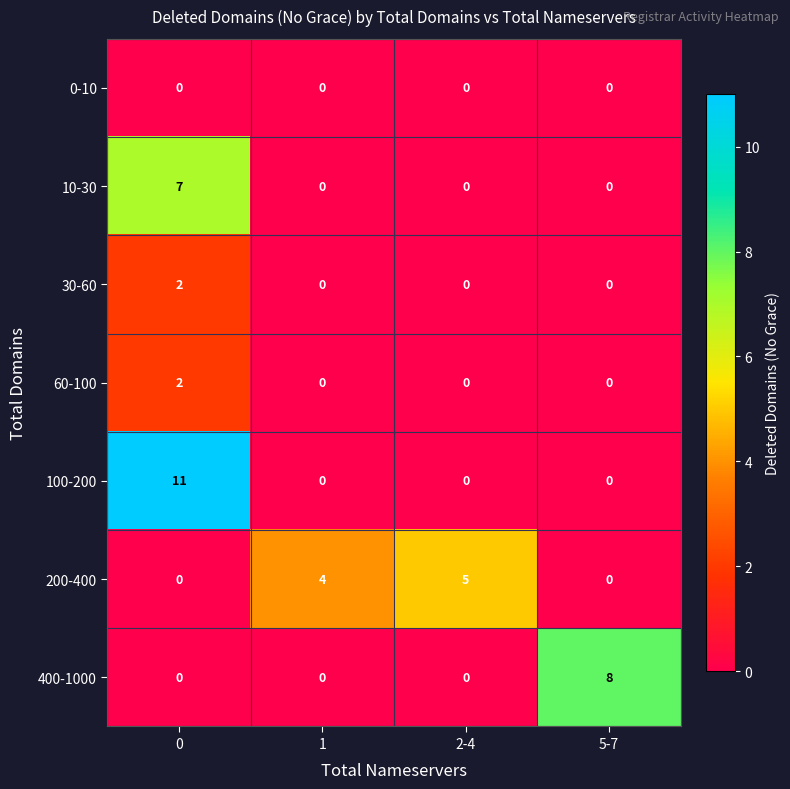

Reading left to right, extract all data points from this chart.

0-10: 0	0	0	0
10-30: 7	0	0	0
30-60: 2	0	0	0
60-100: 2	0	0	0
100-200: 11	0	0	0
200-400: 0	4	5	0
400-1000: 0	0	0	8